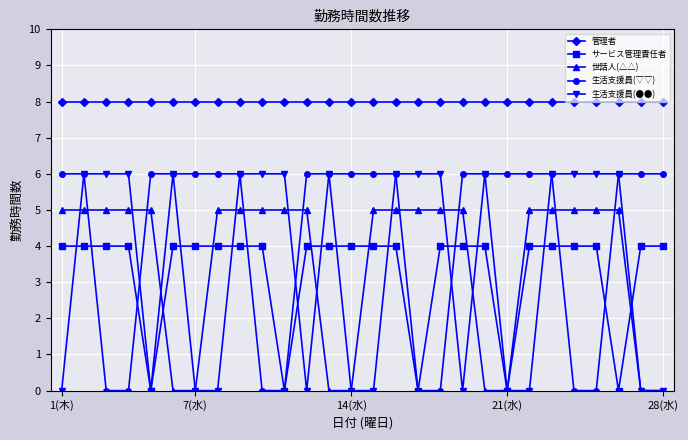

Reading right to left, extract all data points from this chart.

管理者: 8	8	8	8	8	8	8	8	8	8	8	8	8	8	8	8	8	8	8	8	8	8	8	8	8	8	8	8
サービス管理責任者: 4	4	0	4	4	4	4	0	4	4	4	0	4	4	4	4	4	0	4	4	4	4	4	0	4	4	4	4
世話人(△△): 0	0	5	5	5	5	5	0	0	5	5	5	5	5	0	0	5	5	5	5	5	0	0	5	5	5	5	5
生活支援員(▽▽): 6	6	6	0	0	6	6	6	6	6	0	0	6	6	6	6	6	0	0	6	6	6	6	6	0	0	6	6
生活支援員(●●): 0	0	6	6	6	6	0	0	6	0	6	6	6	0	0	6	0	6	6	6	0	0	6	0	6	6	6	0